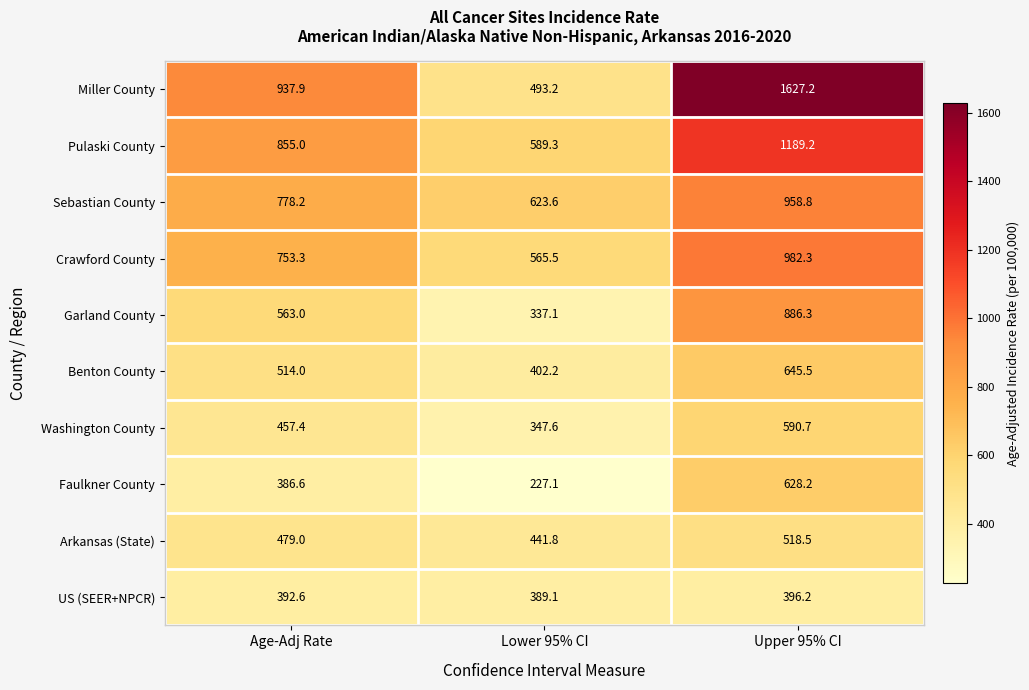

At which category does the chart reach its minimum across all series?

Lower 95% CI